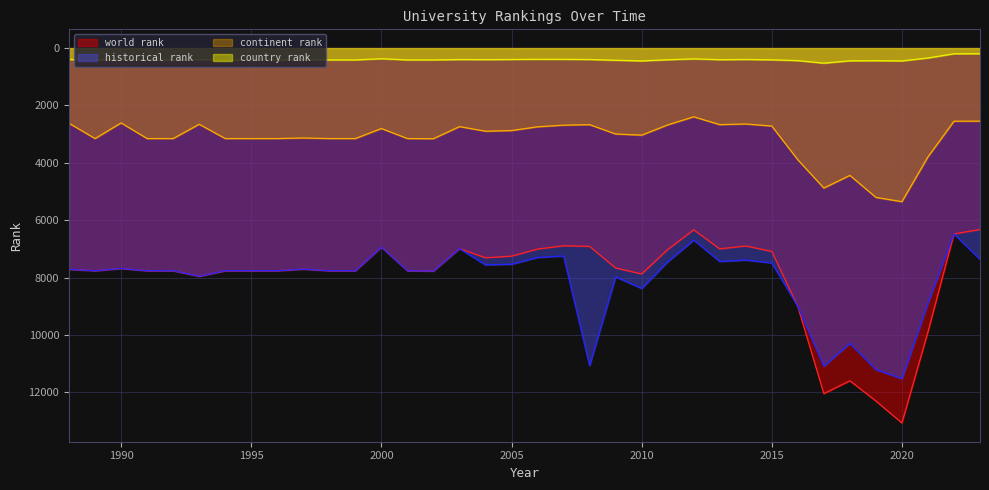

Rank the categories by world rank value from lowest to highest.

2023, 2012, 2022, 2007, 2014, 2008, 2000, 2003, 2013, 2006, 2011, 2015, 2005, 2004, 2009, 1990, 1997, 1988, 1989, 1991, 1992, 1994, 1995, 1996, 1998, 1999, 2001, 2002, 2010, 1993, 2016, 2021, 2018, 2017, 2019, 2020